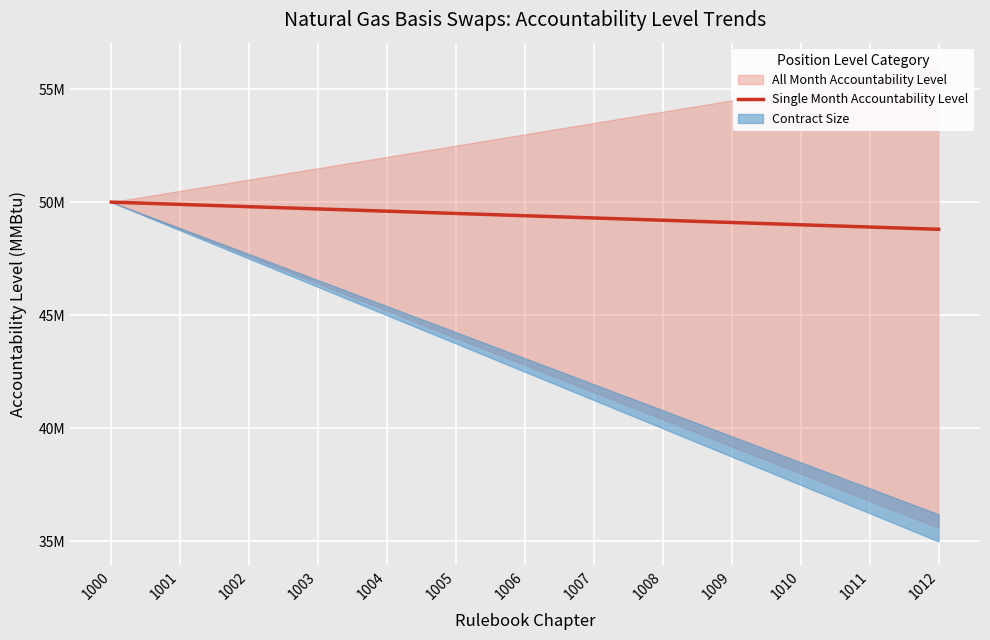

List the labels in order of value, smallest first.

1012, 1011, 1010, 1009, 1008, 1007, 1006, 1005, 1004, 1003, 1002, 1001, 1000